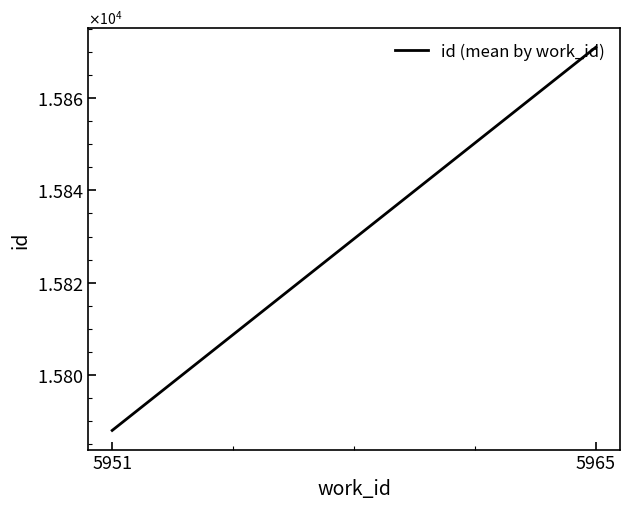

What is the greatest value displayed?

15871